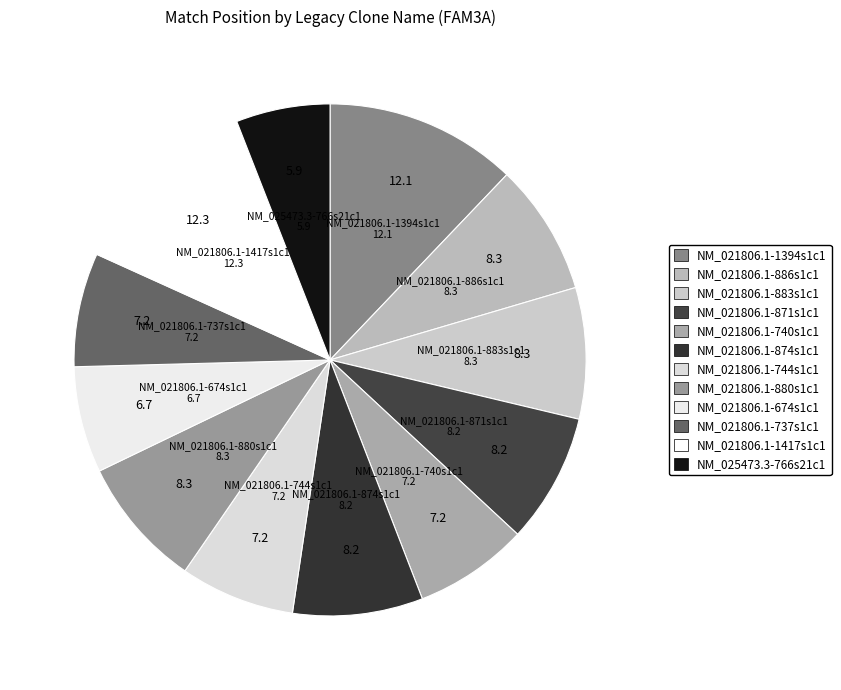

Do NM_021806.1-883s1c1 and NM_021806.1-740s1c1 together represent more than half of the pie?

No